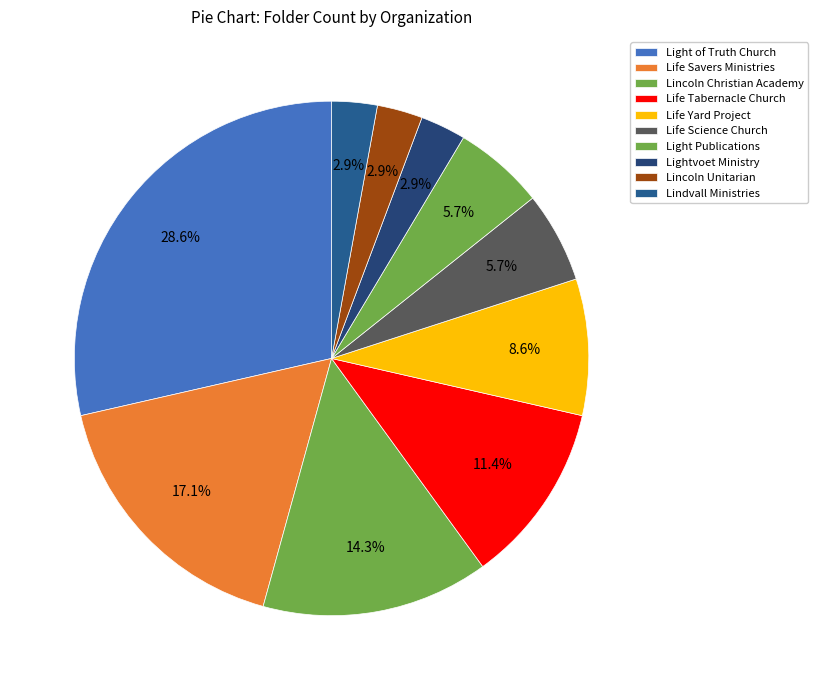

To the nearest percent, what percentage of the pie is Life Science Church?

6%